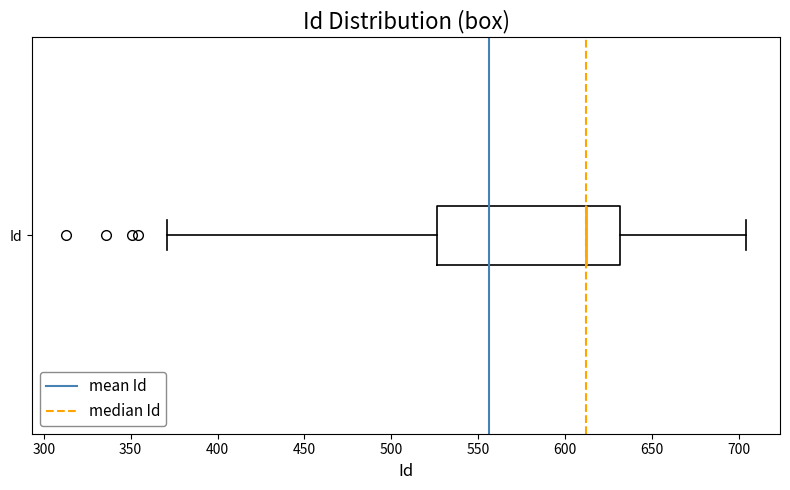

Where is the right edge of the box for Id on the x-axis? The values are not printed on the chart, so give them approximately, as read against the axis.

630